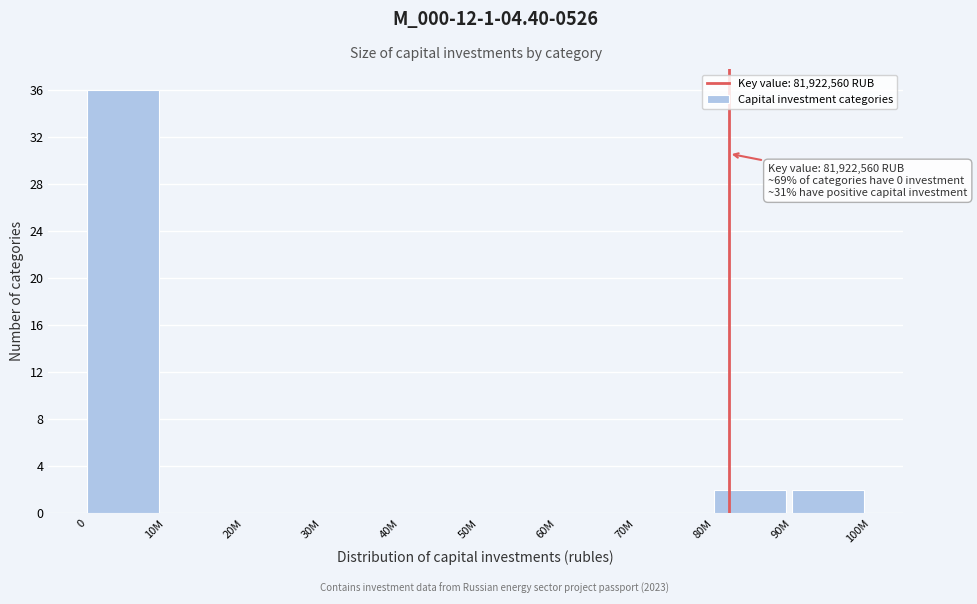

Reading right to left, list all the values displayed in this chart.

90M=2	80M=2	70M=0	60M=0	50M=0	40M=0	30M=0	20M=0	10M=0	0=36